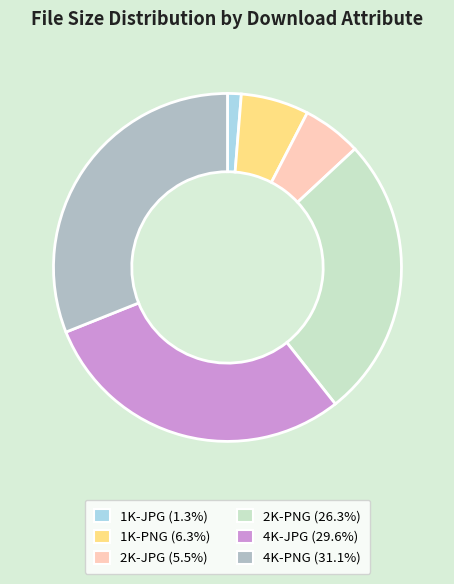

Is there any slice that represents more than half of the pie?

No